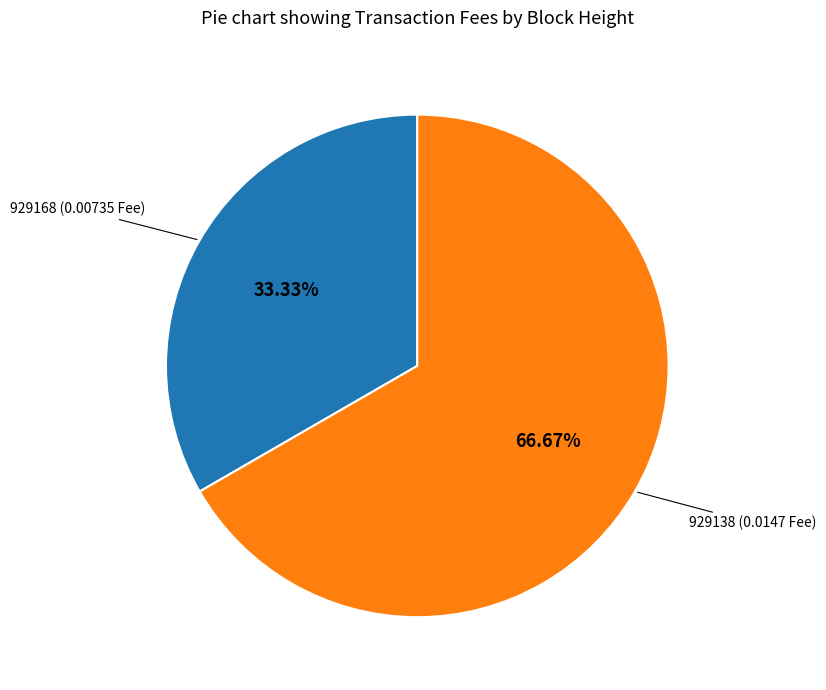

To the nearest percent, what is the average slice percentage?

50%